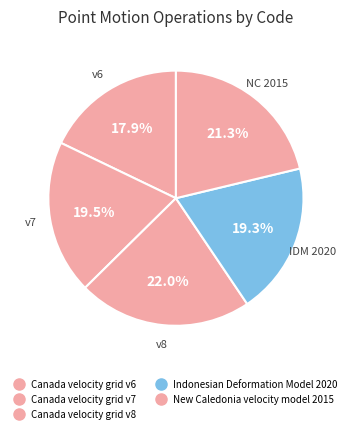

True or false: Canada velocity grid v8 accounts for 34% of the total.

False